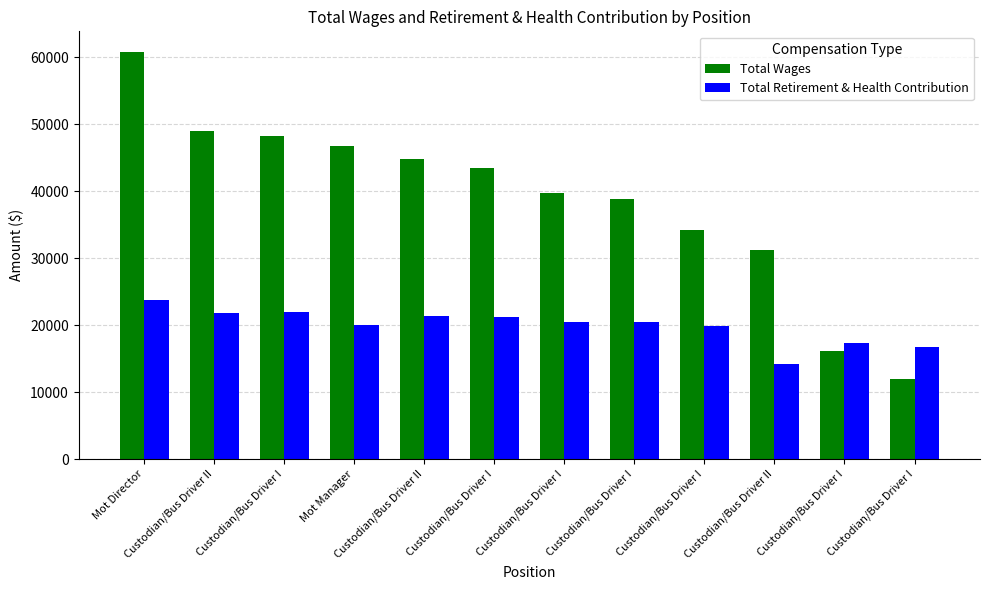

What is the value of the Total Retirement & Health Contribution bar at the 3rd from the left?

21932